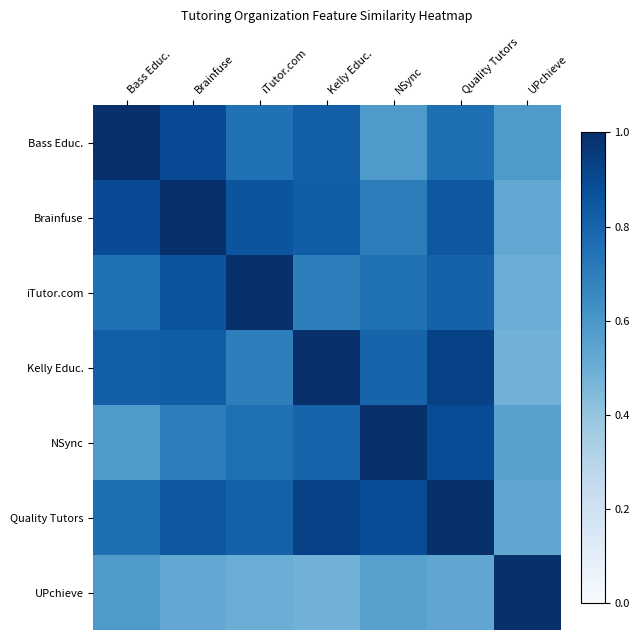

What is the difference between the highest and lowest values at iTutor.com?

0.5